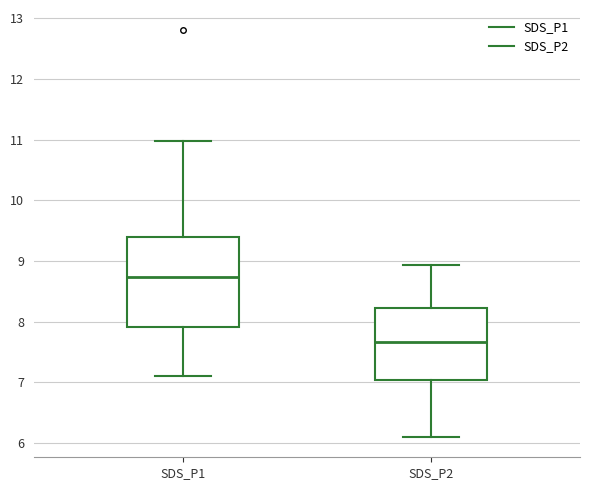

Which box's median line is the highest?

SDS_P1